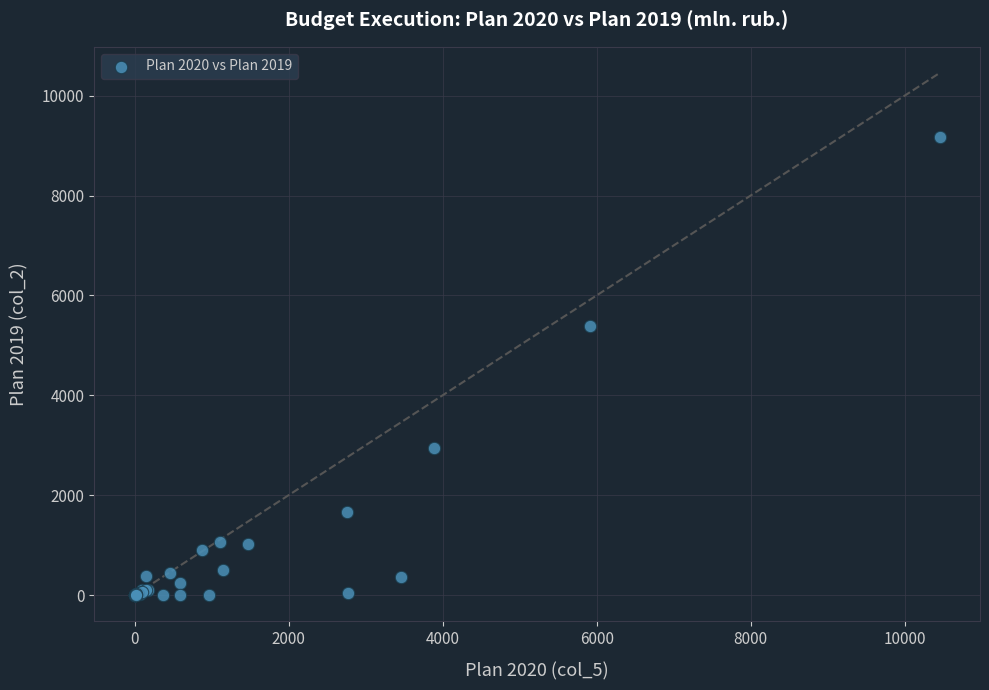

What Y value in the scatter plot is closest to 4590?

5379.5